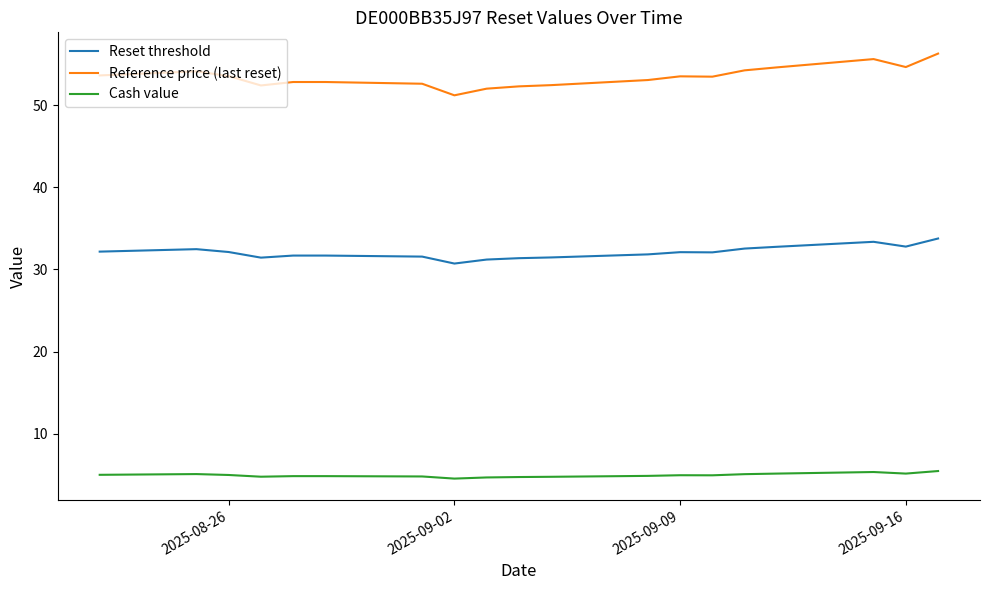

Which series has the largest total across all categories?

Reference price (last reset)